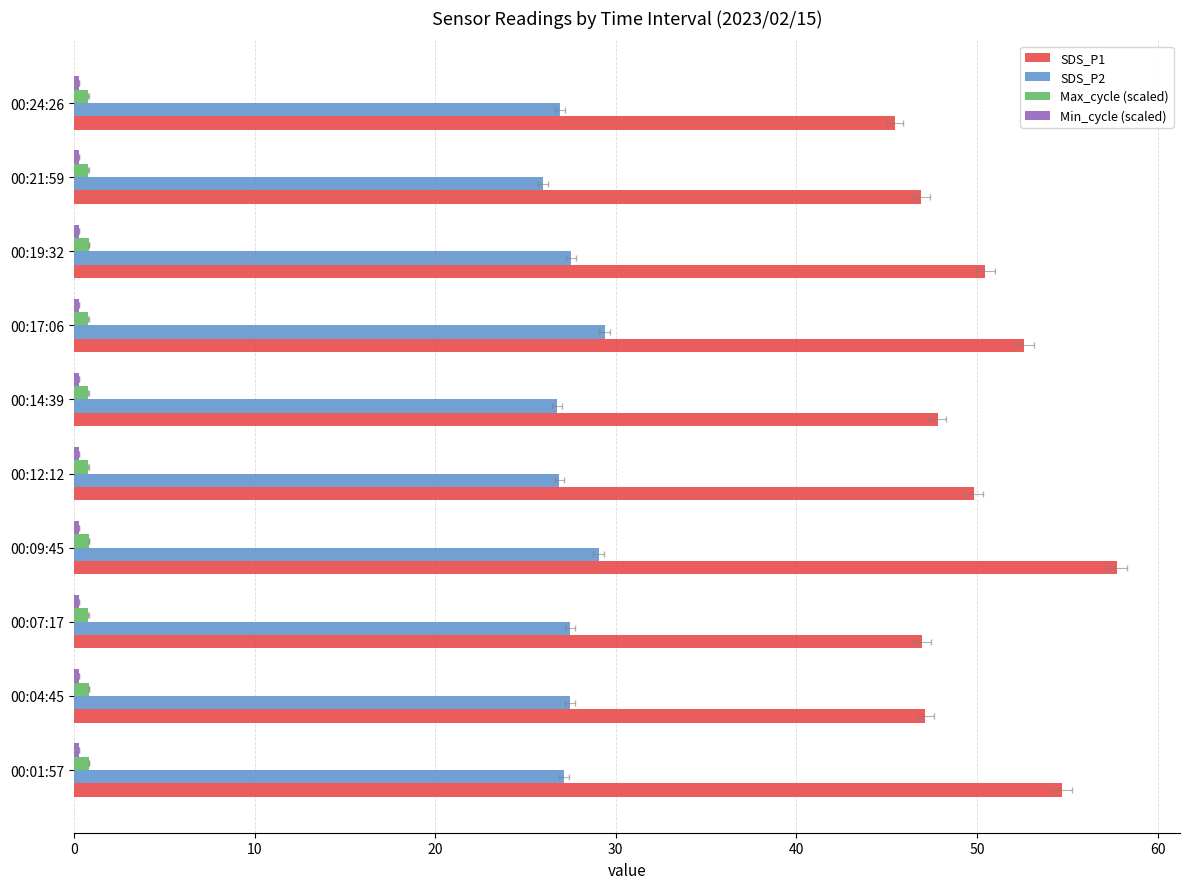

Which series has the largest total across all categories?

SDS_P1